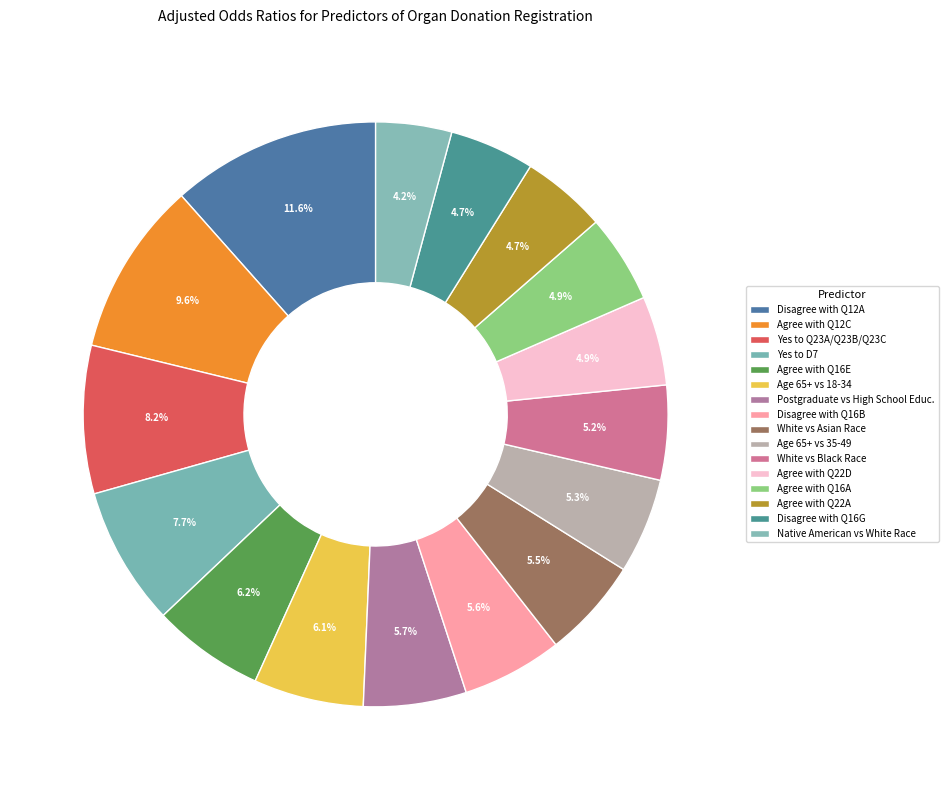

What is the smallest slice in the pie chart?

Native American vs White Race